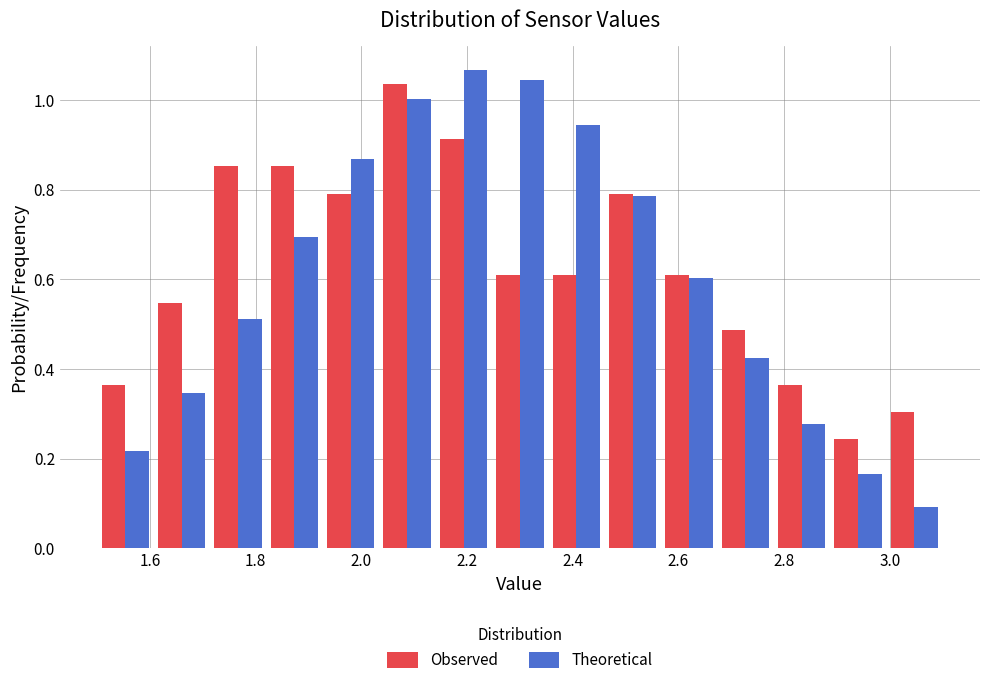

Reading left to right, transcribe this chart: for each range on the x-axis, give the height of each series' bar. Neither the bar edges nor the heights are printed on the chart, so give them approximately, as read against the axes.

1.50 to 1.60: Observed=0.36	Theoretical=0.22
1.60 to 1.72: Observed=0.54	Theoretical=0.34
1.72 to 1.82: Observed=0.86	Theoretical=0.52
1.82 to 1.92: Observed=0.86	Theoretical=0.70
1.92 to 2.04: Observed=0.80	Theoretical=0.86
2.04 to 2.14: Observed=1.04	Theoretical=1.00
2.14 to 2.24: Observed=0.92	Theoretical=1.06
2.24 to 2.36: Observed=0.60	Theoretical=1.04
2.36 to 2.46: Observed=0.60	Theoretical=0.94
2.46 to 2.56: Observed=0.80	Theoretical=0.78
2.56 to 2.68: Observed=0.60	Theoretical=0.60
2.68 to 2.78: Observed=0.48	Theoretical=0.42
2.78 to 2.88: Observed=0.36	Theoretical=0.28
2.88 to 3.00: Observed=0.24	Theoretical=0.16
3.00 to 3.10: Observed=0.30	Theoretical=0.10